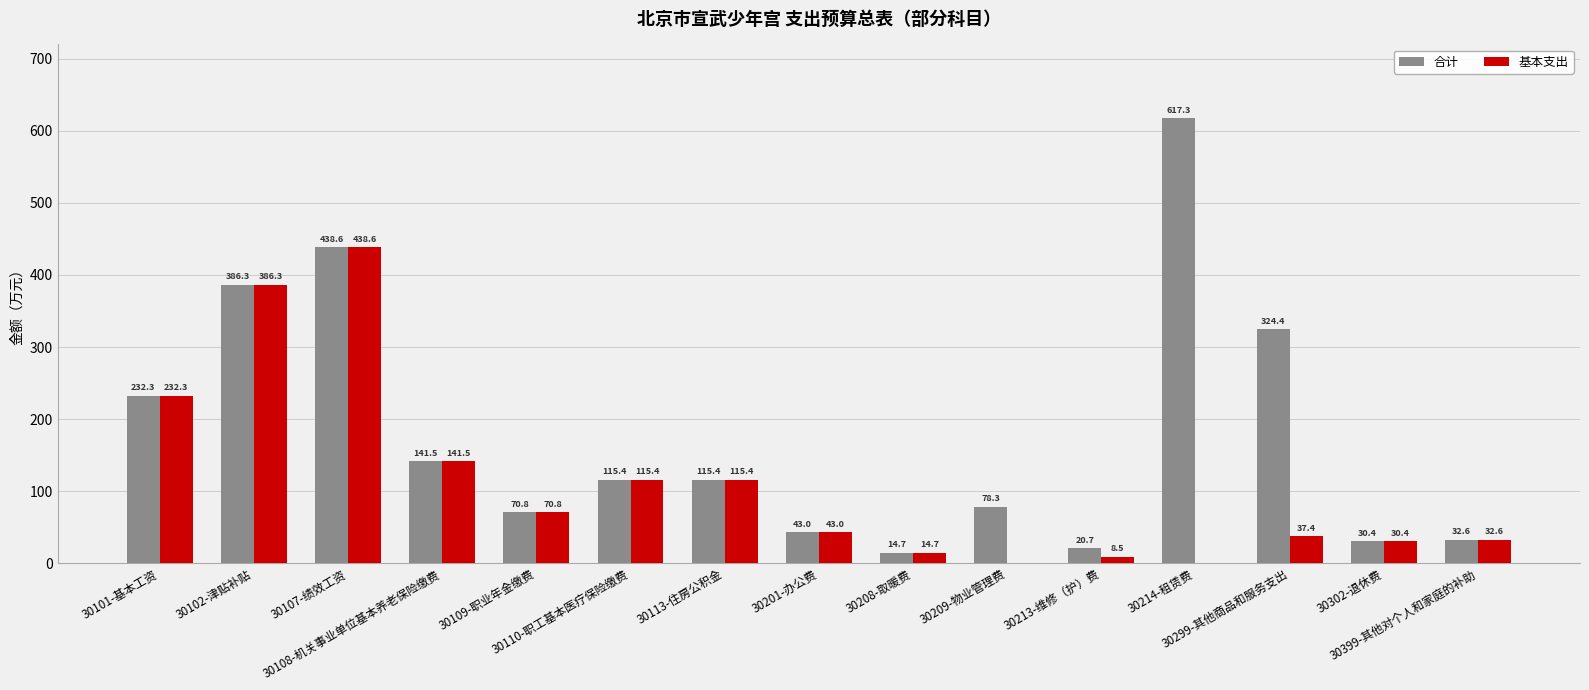

What is the maximum value for 合计?

617.3